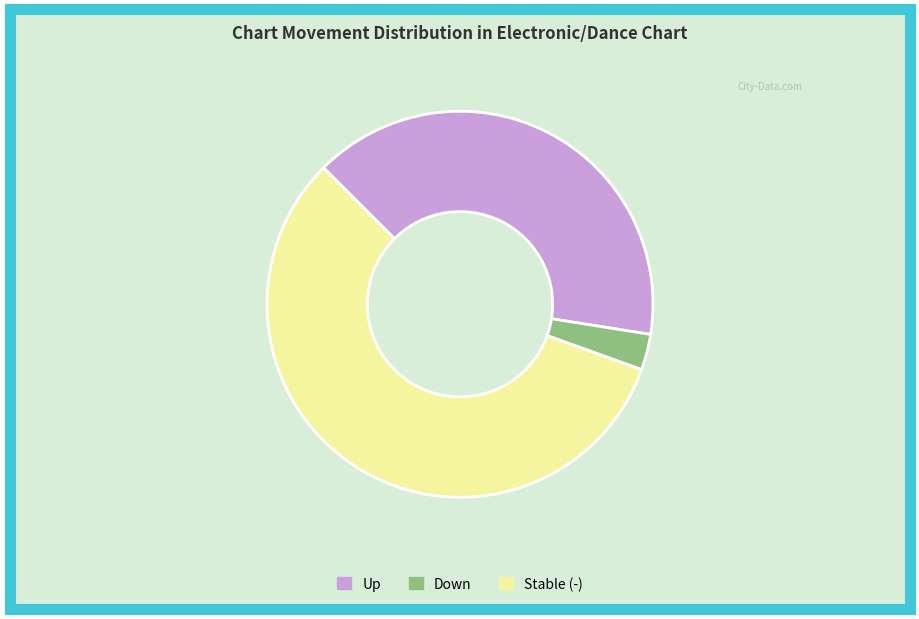

Which category has the biggest portion of the pie?

Stable (-)